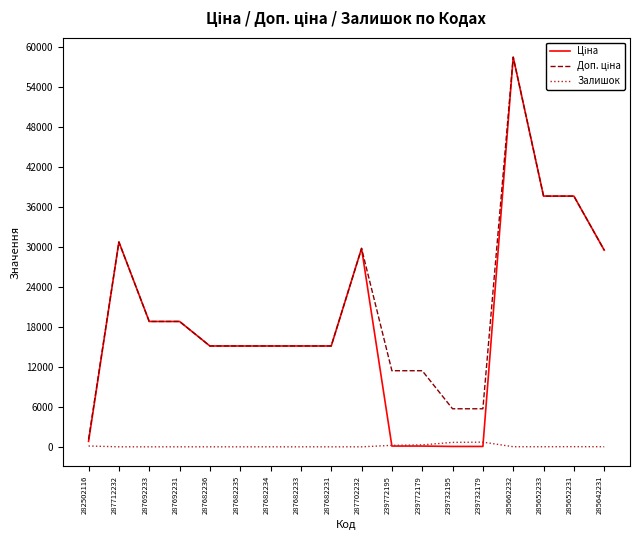

What is the difference between the highest and lowest values at 287682236?

15120.0